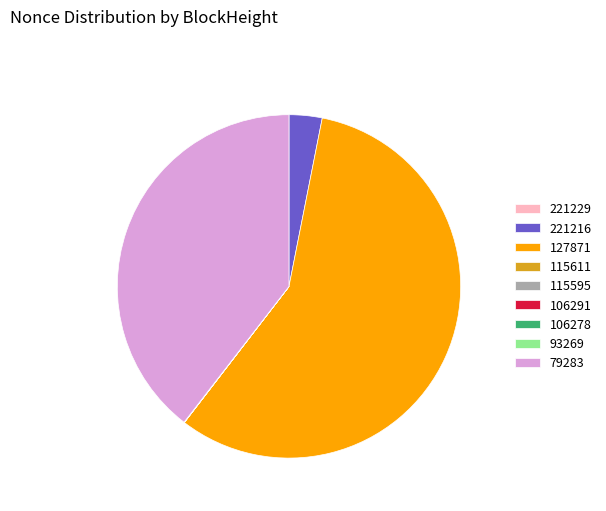

Which slice represents more than half of the pie?

127871